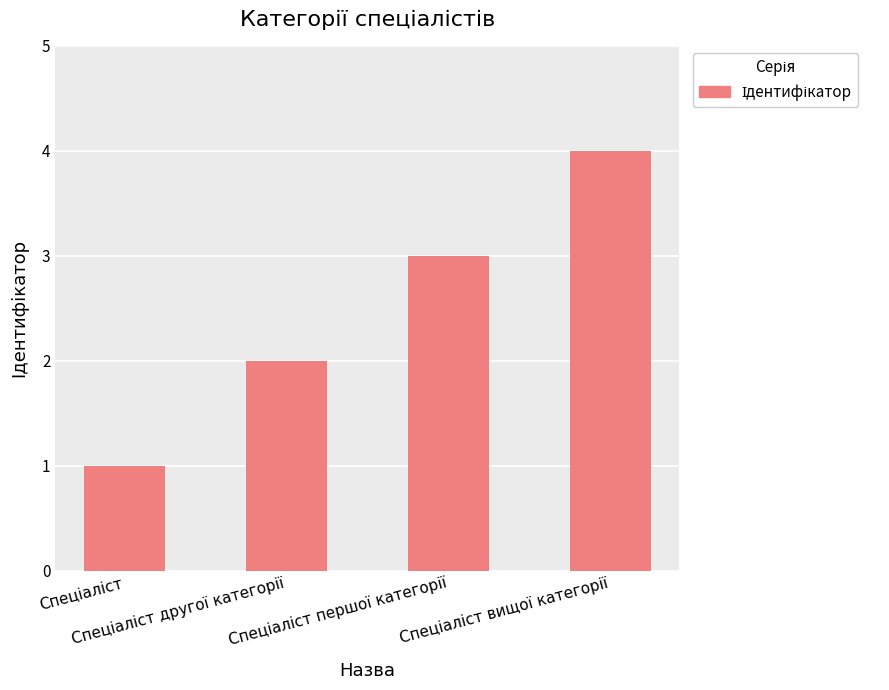

What is the sum of all values?

10